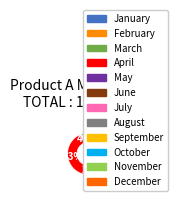

Approximately how many times larger is the value at March compared to October?

3.7